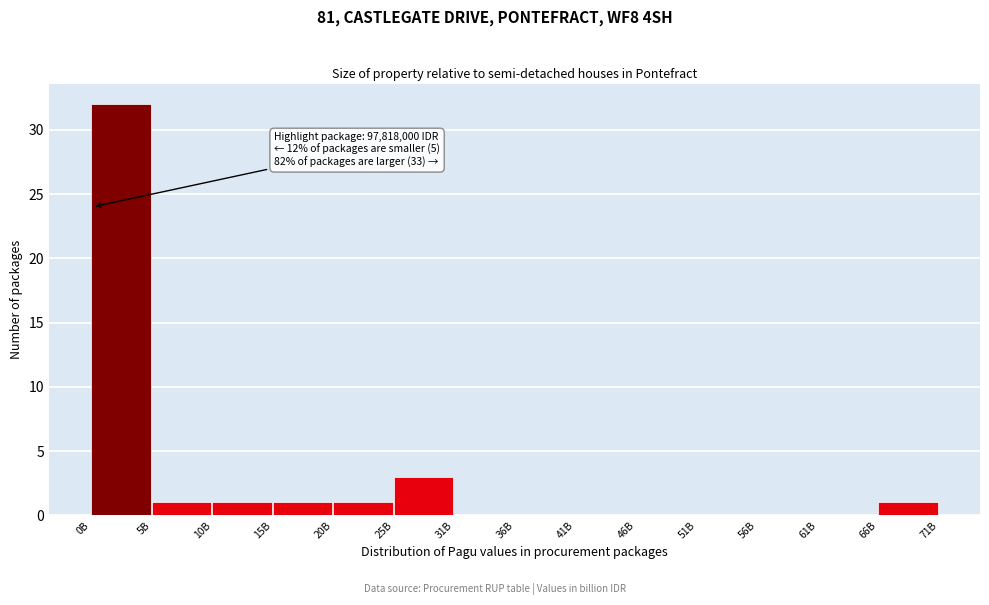

Reading left to right, transcribe all the data shown in this chart.

0B=32	5B=1	10B=1	15B=1	20B=1	25B=3	31B=0	36B=0	41B=0	46B=0	51B=0	56B=0	61B=0	66B=1